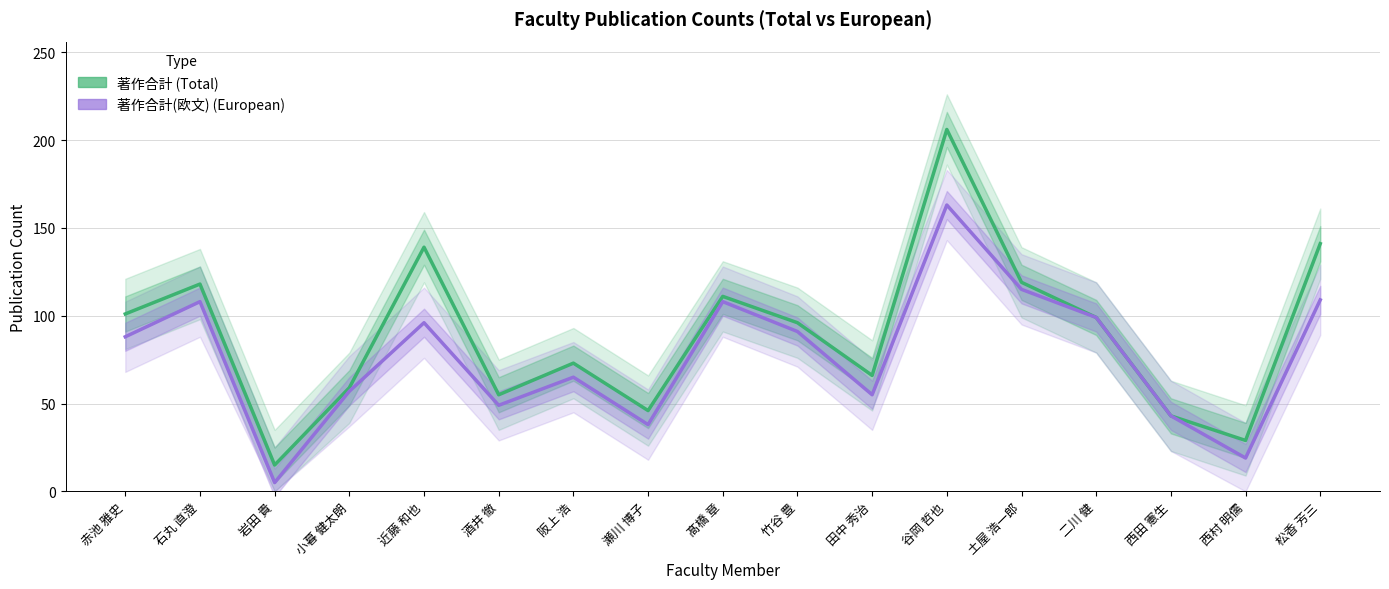

Does the chart have visible grid lines?

Yes